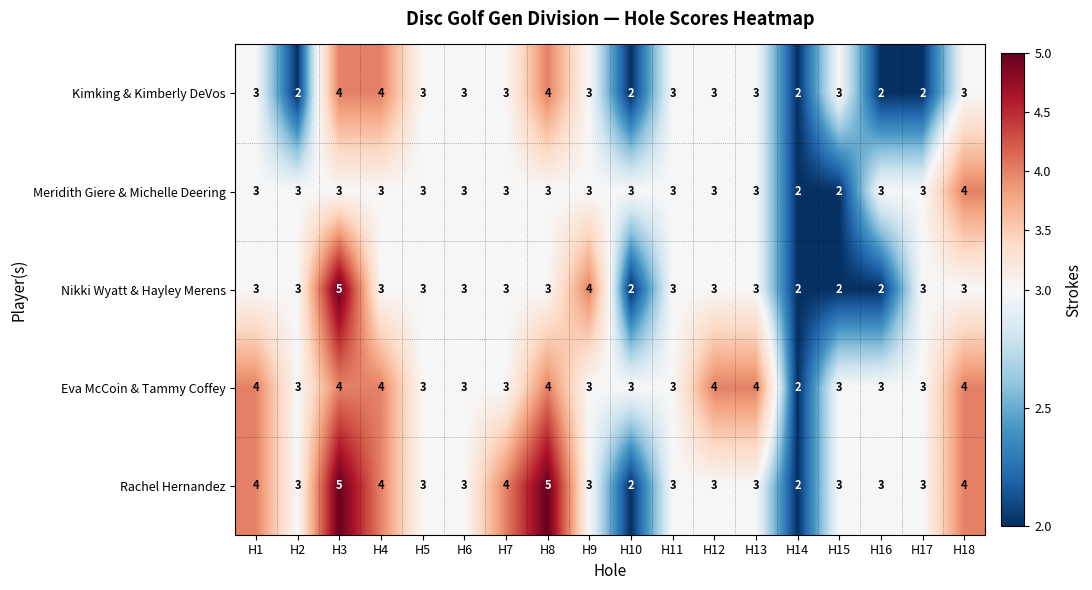

Between H10 and H18, which series saw the biggest shift?

Rachel Hernandez